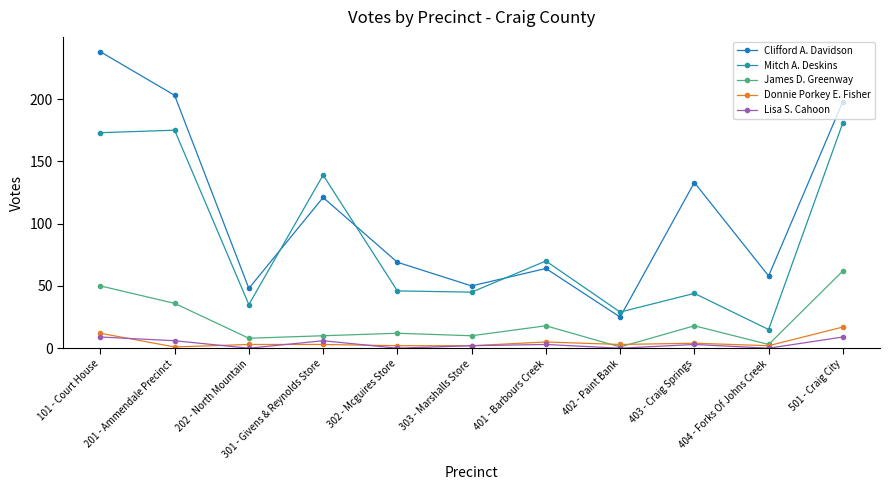

At which category does James D. Greenway reach its first local valley?

202 - North Mountain